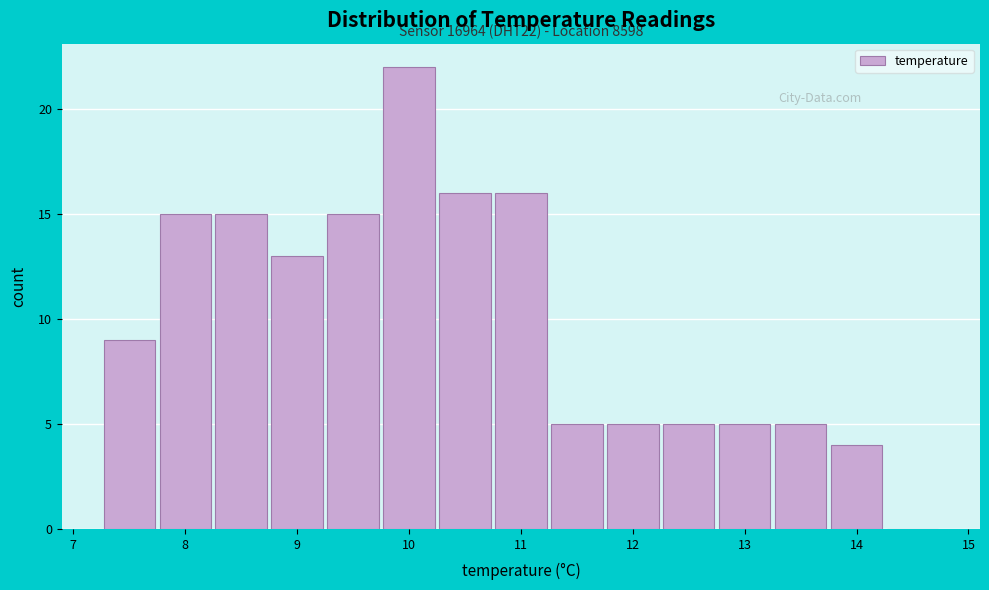

Which range on the x-axis has the tallest bar?

9.75 to 10.25